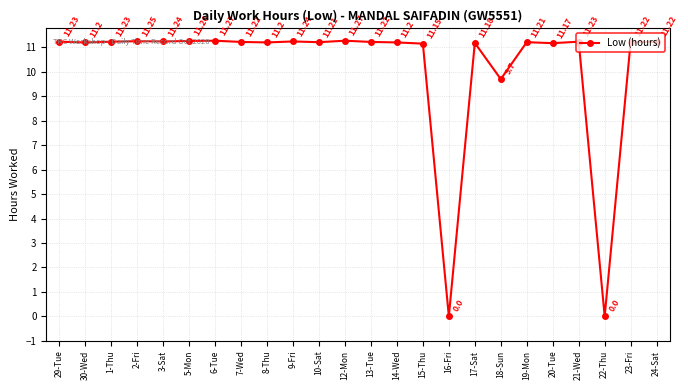

How many points are lower than both their immediate neighbors (excluding endpoints)?

8